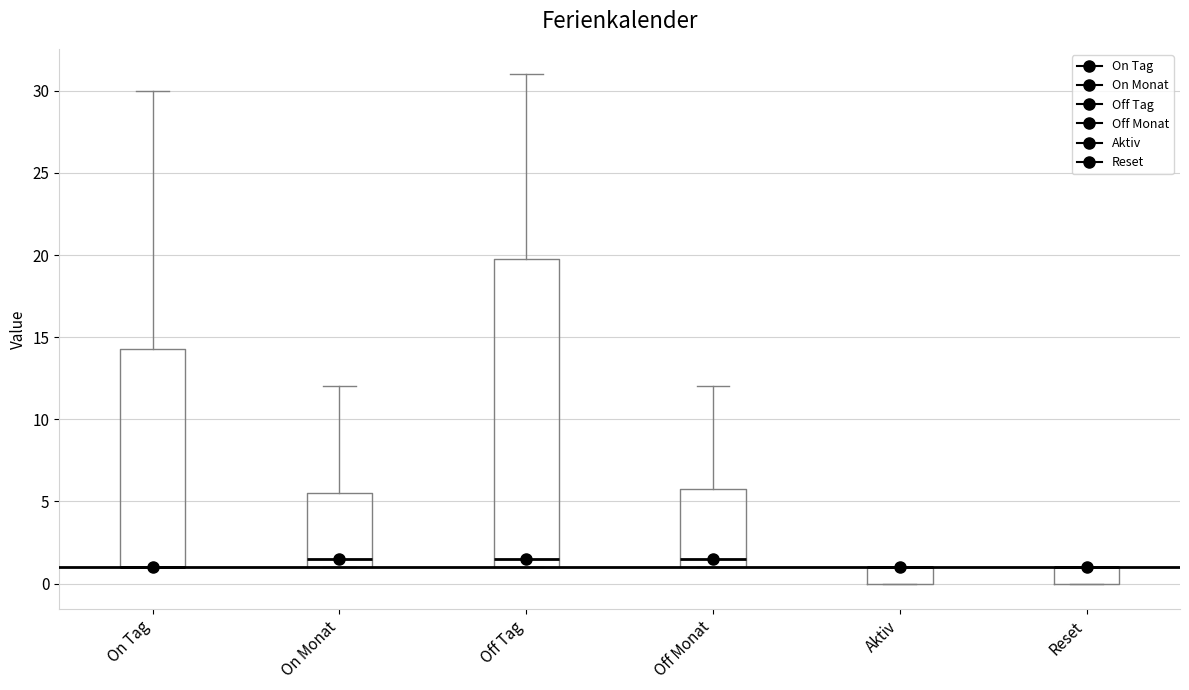

Reading left to right, read every box against the y-axis: the position of its median line, the range the box covers, and the ends of its whiskers. The values are not printed on the chart, so give them approximately, as read against the axis.

On Tag: median 1.0 (drawn on the box's lower edge), box 1.0 to 14.5, whiskers 1.0 to 30.0
On Monat: median 1.5, box 1.0 to 5.5, whiskers 1.0 to 12.0
Off Tag: median 1.5, box 1.0 to 20.0, whiskers 1.0 to 31.0
Off Monat: median 1.5, box 1.0 to 6.0, whiskers 1.0 to 12.0
Aktiv: median 1.0 (drawn on the box's upper edge), box 0.0 to 1.0, whiskers 0.0 to 1.0
Reset: median 1.0 (drawn on the box's upper edge), box 0.0 to 1.0, whiskers 0.0 to 1.0